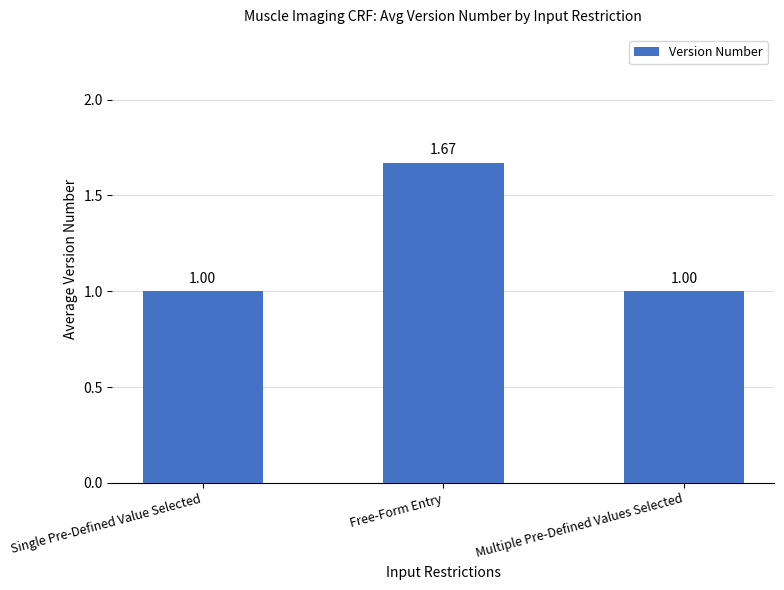

Count the number of categories in the chart.

3